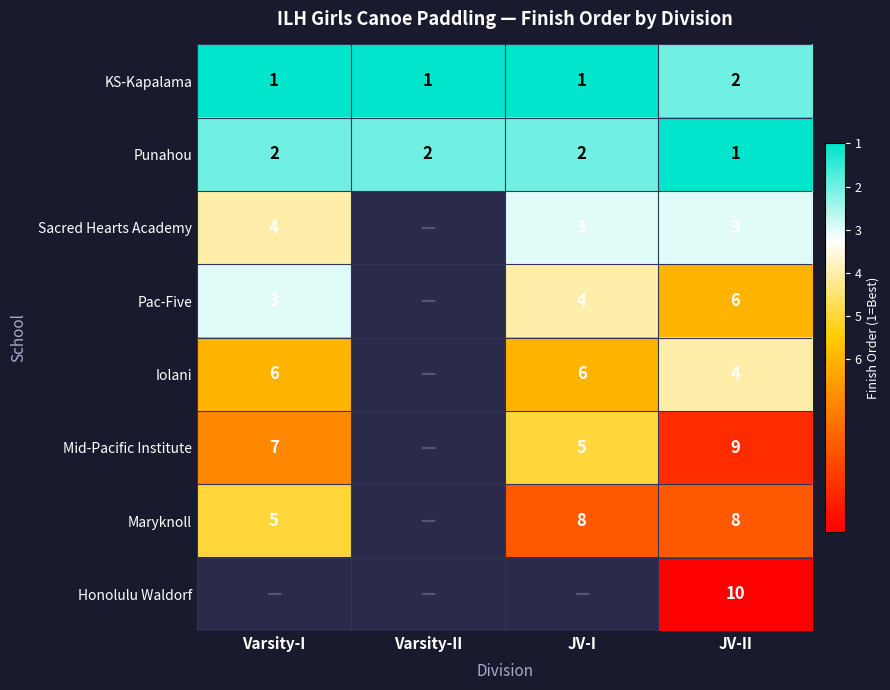

Between JV-II and Varsity-I, which is larger?

Varsity-I